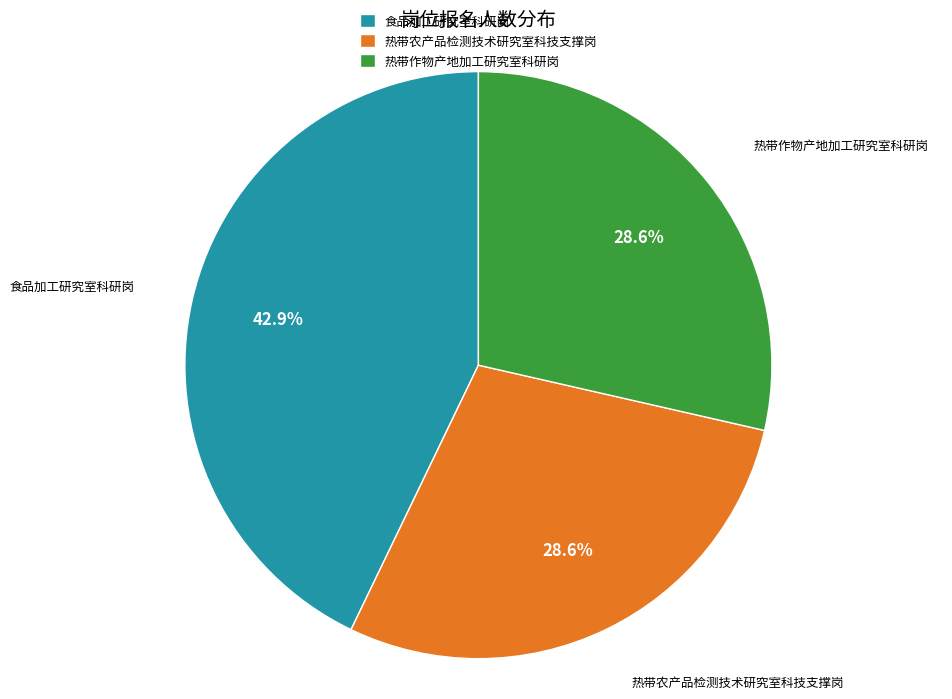

Is 食品加工研究室科研岗 the majority of the pie?

No